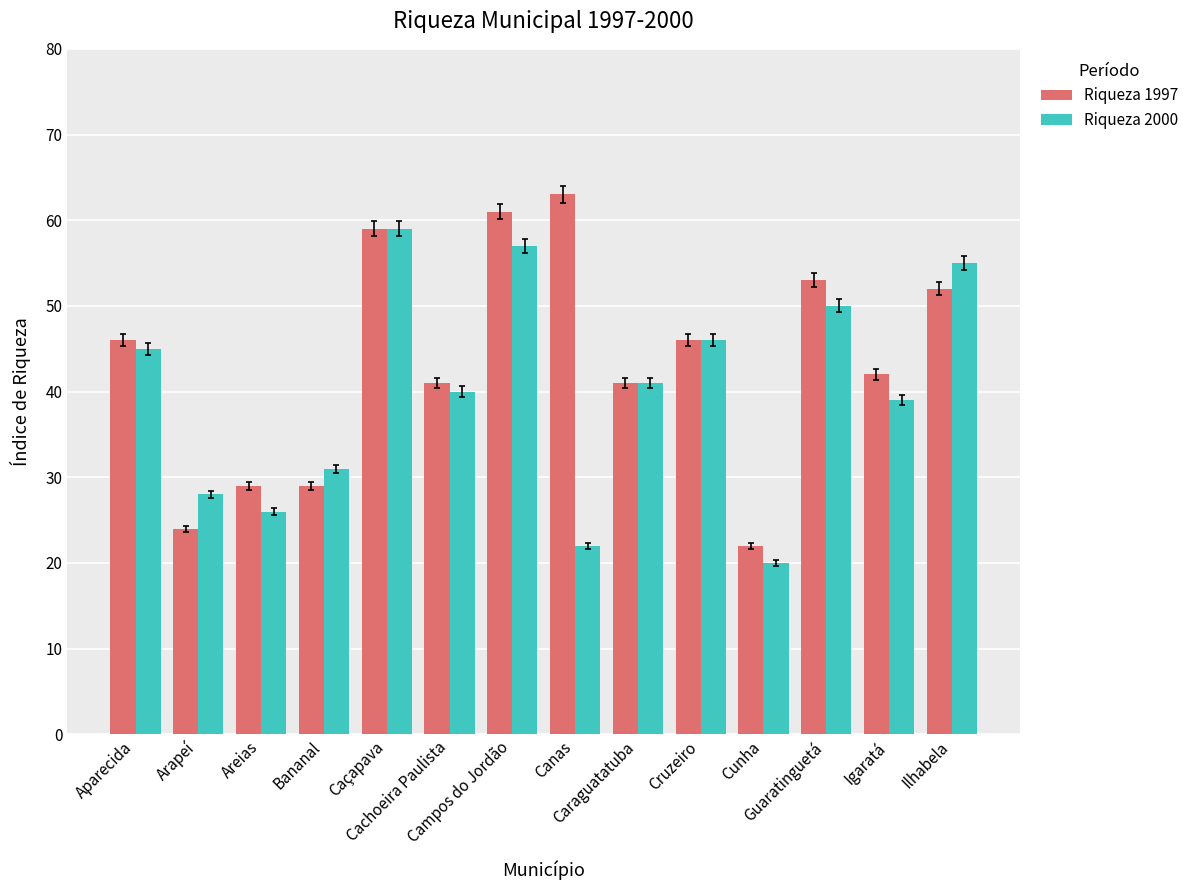

Which series has the widest spread of values?

Riqueza 1997